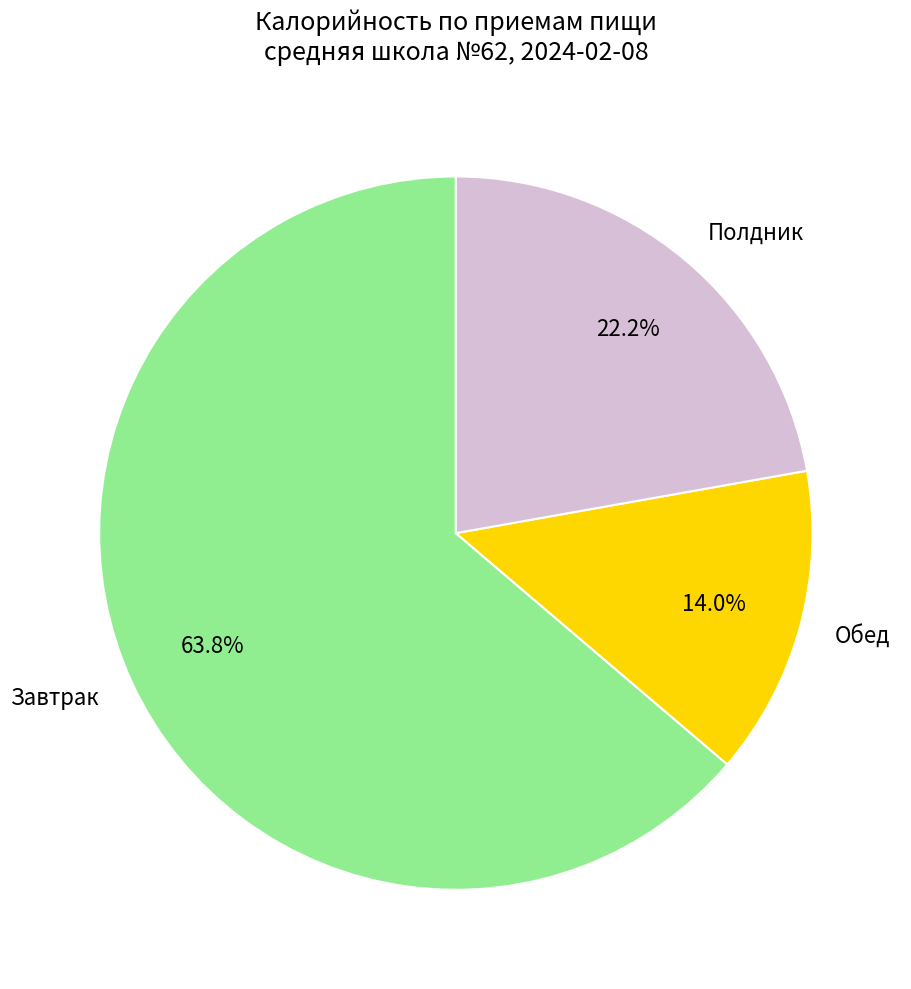

Approximately how many times larger is the value at Обед compared to Полдник?

0.6